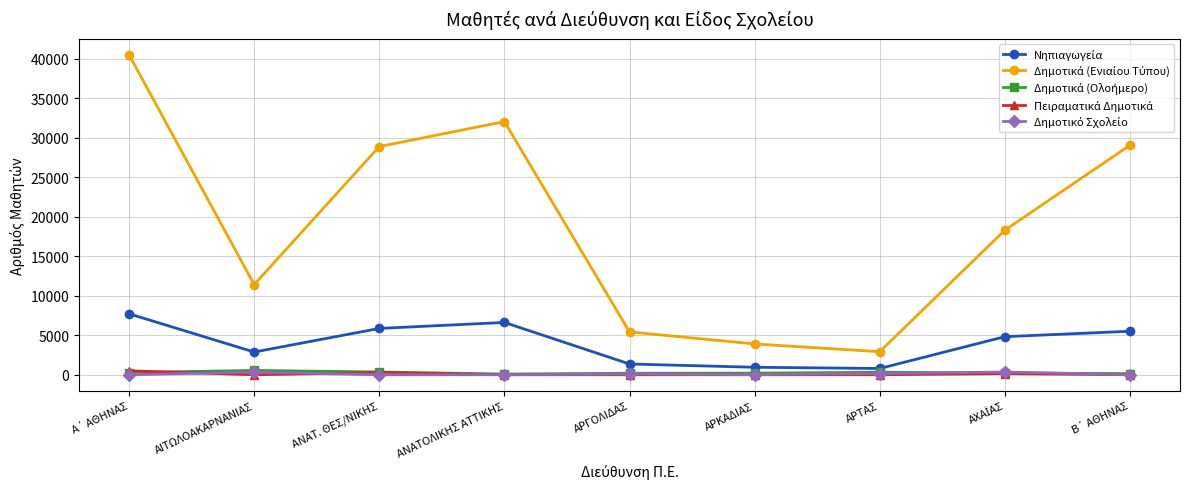

At how many categories does at least one series exceed 2289?

9